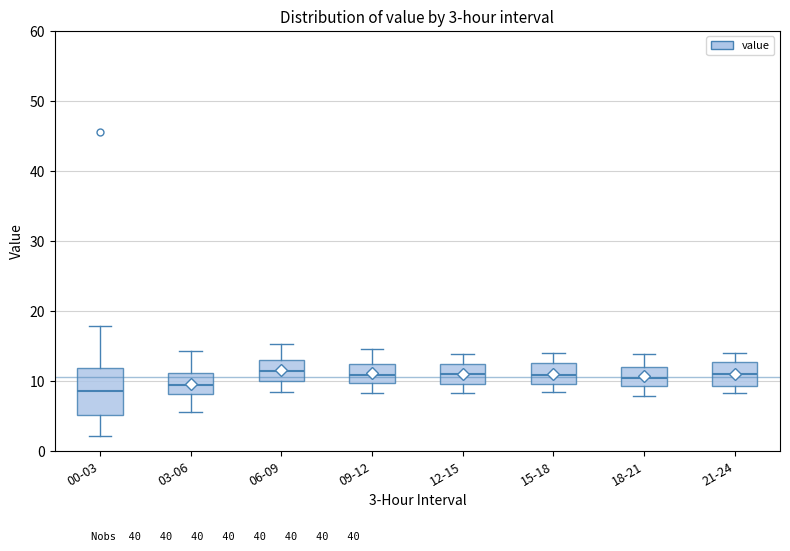

Comparing the boxes themselves (not the whiskers), which one is the tallest?

00-03